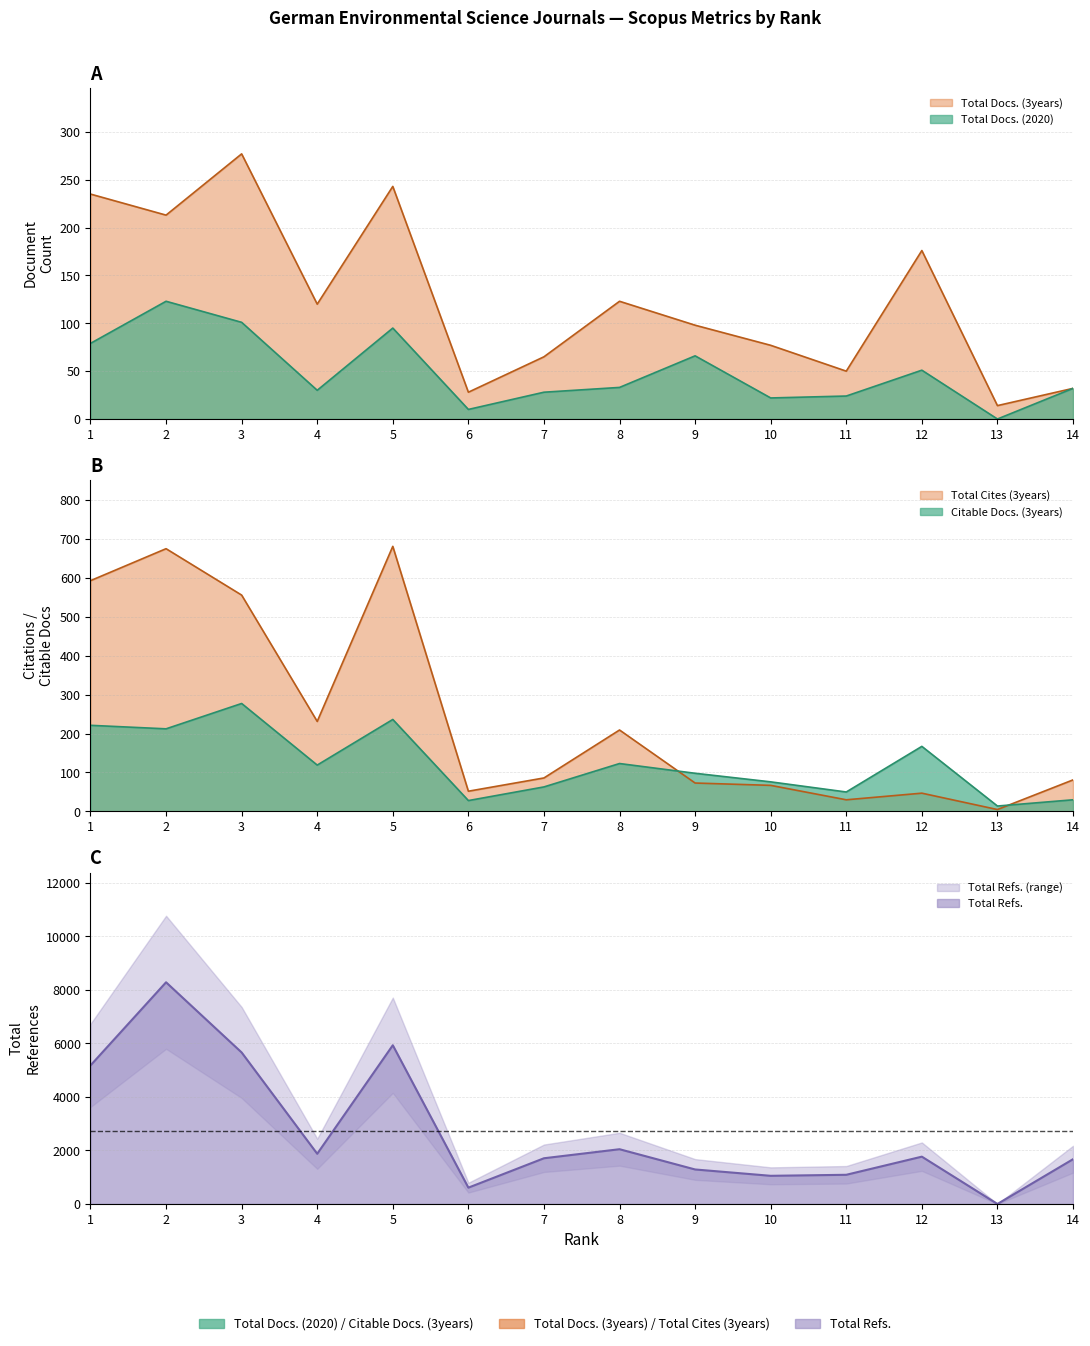

What are all the series names shown in the legend?

Total Docs. (2020), Total Docs. (3years), Citable Docs. (3years), Total Cites (3years), Total Refs.